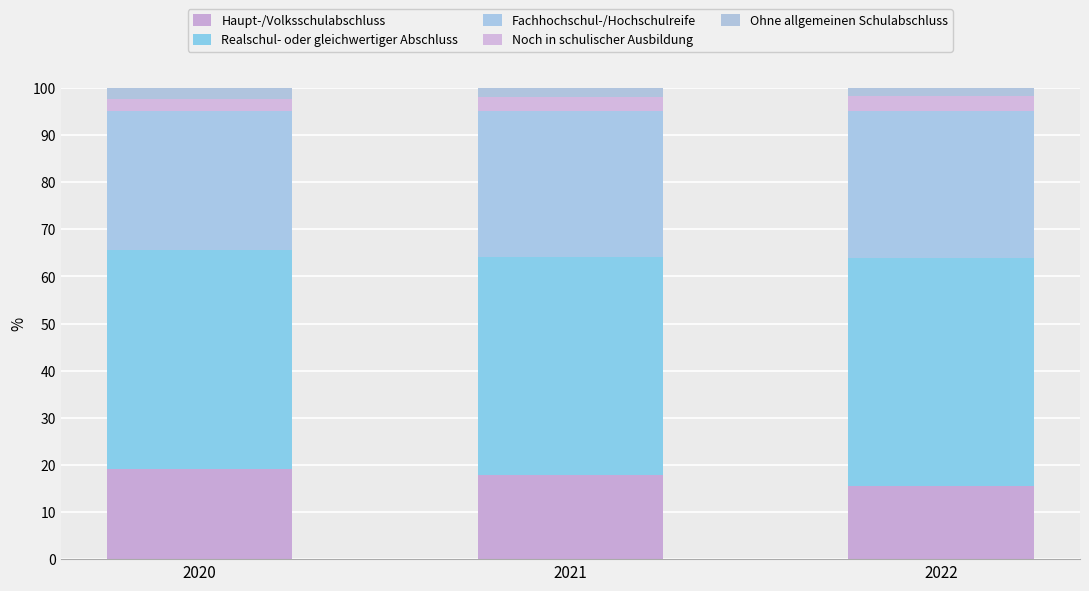

What are all the series names shown in the legend?

Haupt-/Volksschulabschluss, Realschul- oder gleichwertiger Abschluss, Fachhochschul-/Hochschulreife, Noch in schulischer Ausbildung, Ohne allgemeinen Schulabschluss